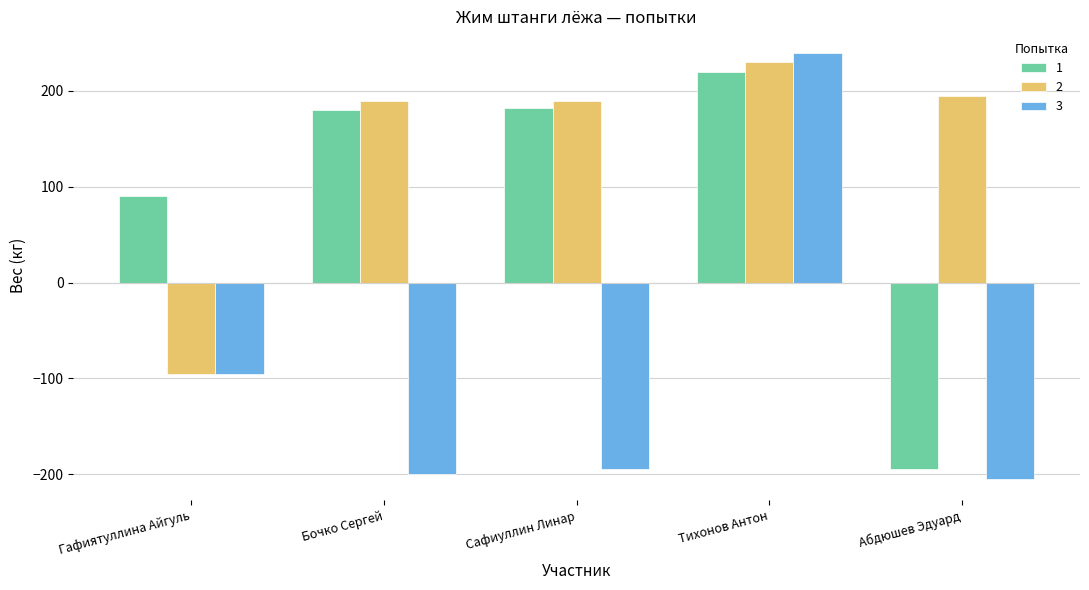

At Тихонов Антон, list the series in order from largest to smallest.

3, 2, 1